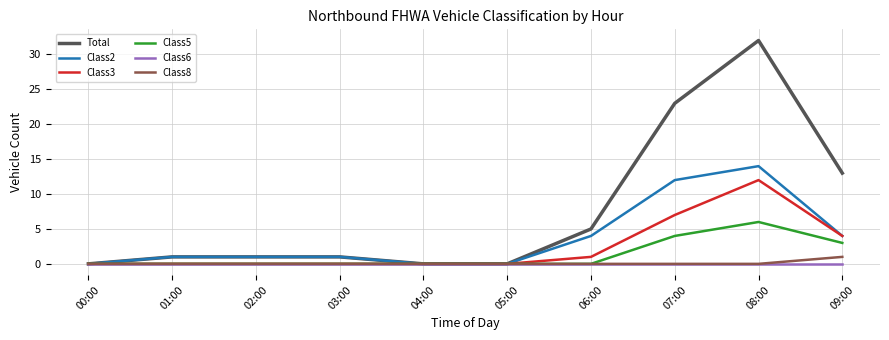

At which category is the sum across all series the highest?

08:00